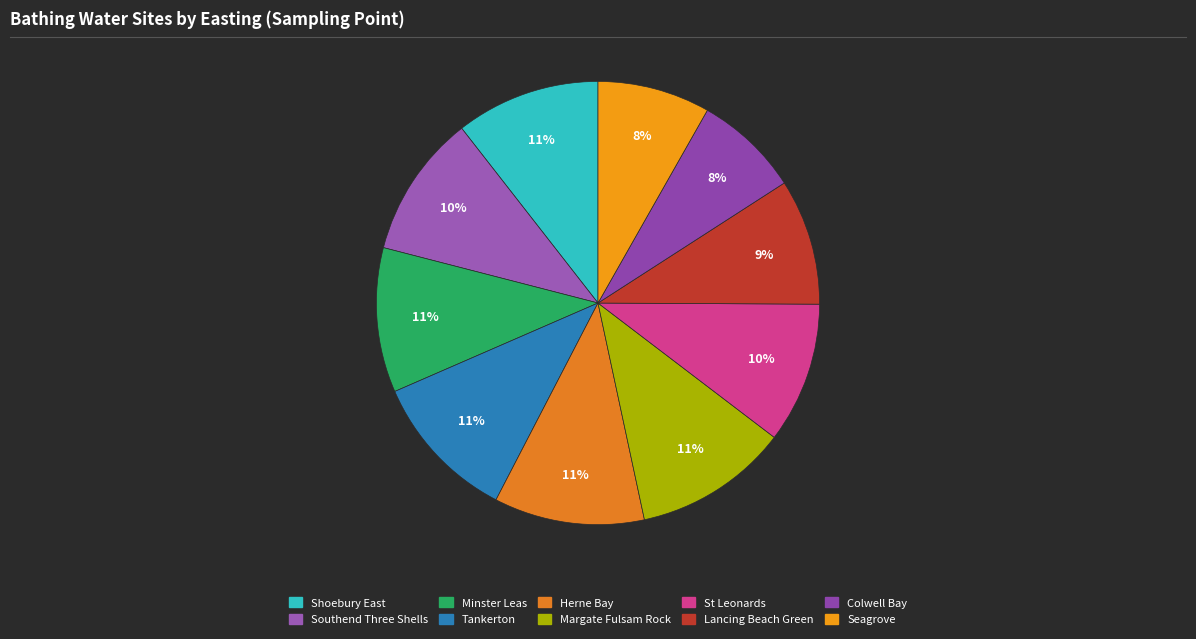

Rank the categories by value from lowest to highest.

Colwell Bay, Seagrove, Lancing Beach Green, St Leonards, Southend Three Shells, Shoebury East, Minster Leas, Tankerton, Herne Bay, Margate Fulsam Rock